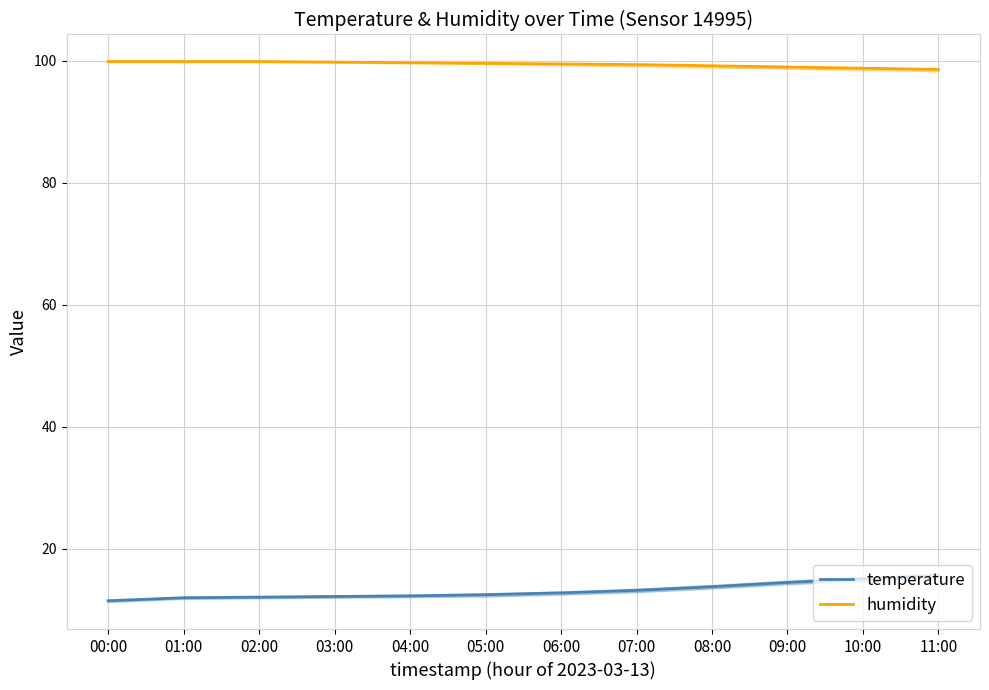

Where does the humidity series first go above 99?

00:00